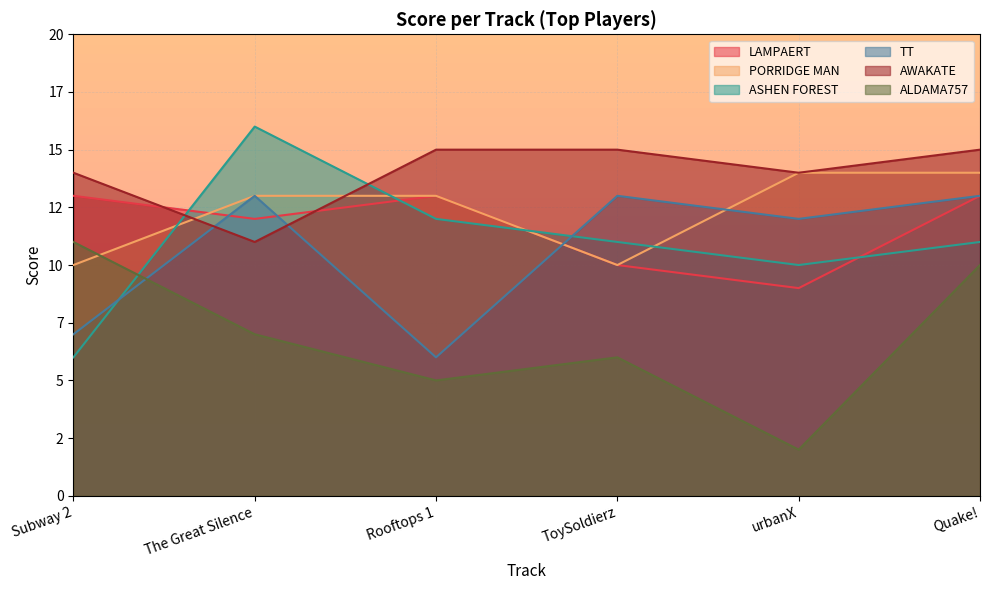

Where is the first local minimum for ASHEN FOREST?

urbanX